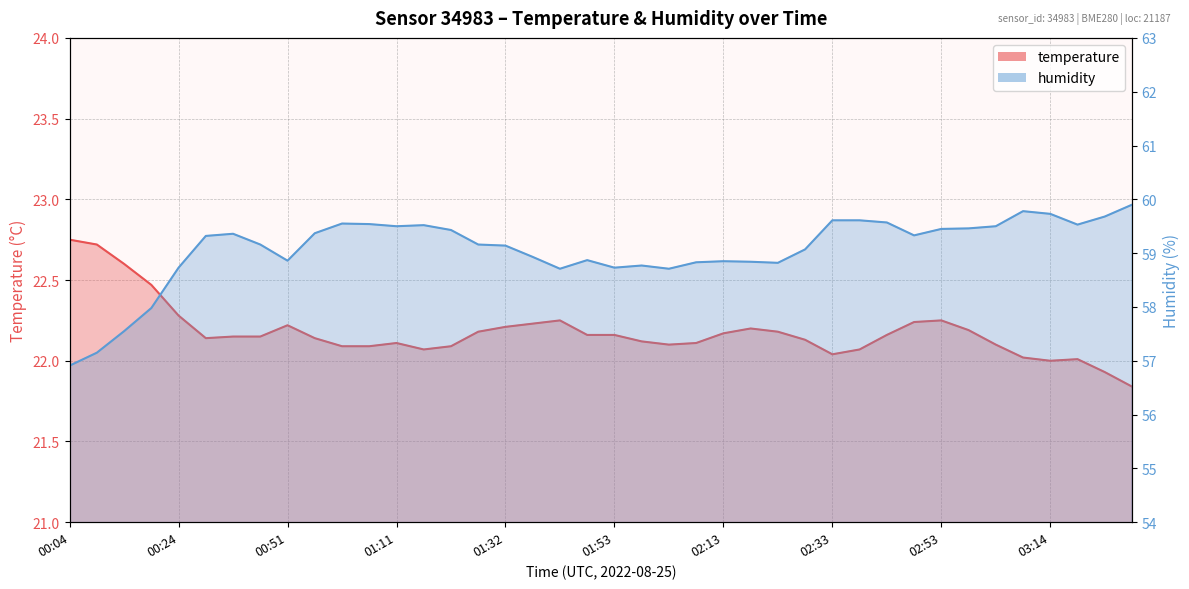

Does the chart have visible grid lines?

Yes